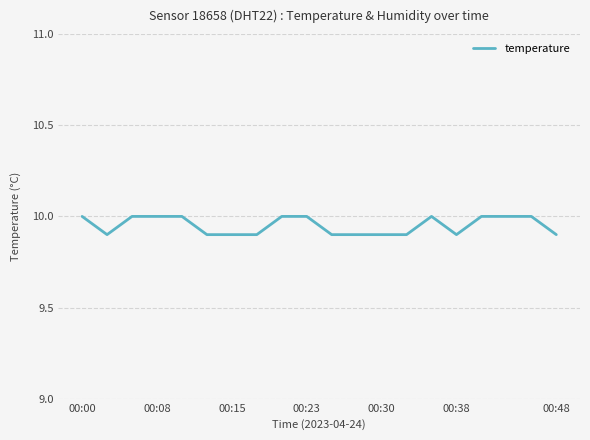

What is the greatest value displayed?

10.0